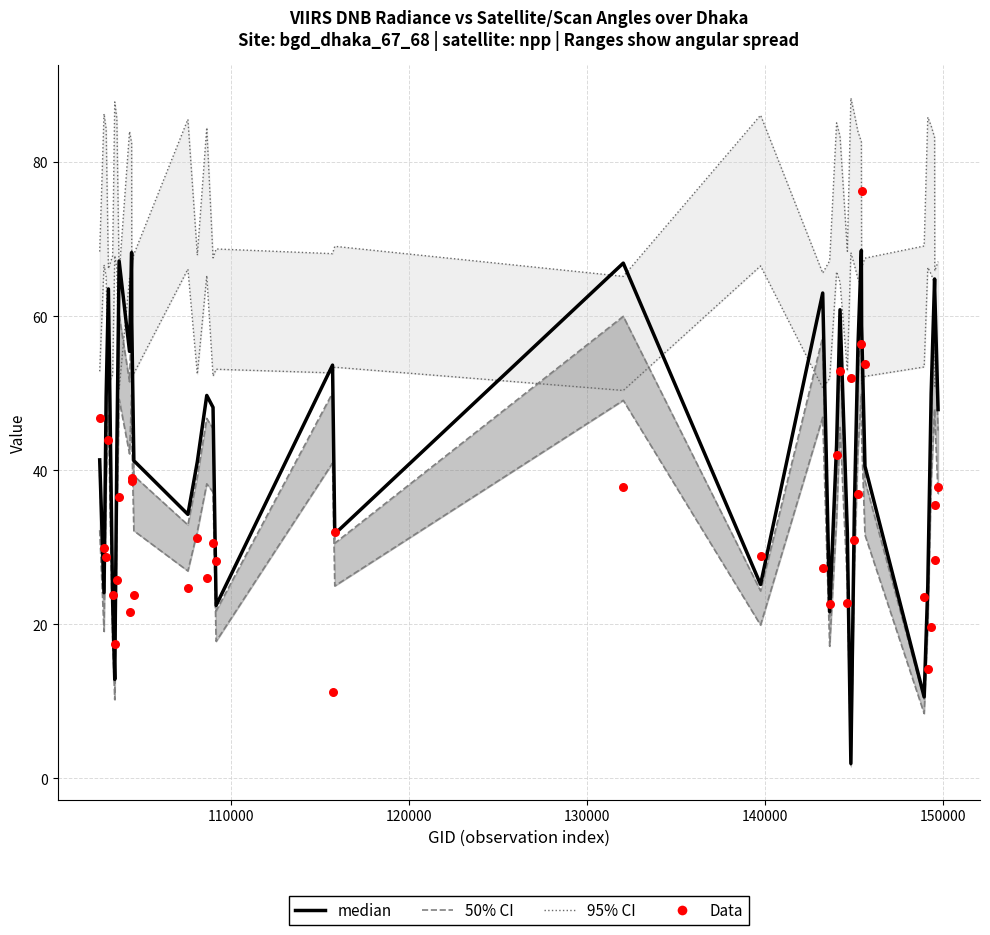

What are all the series names shown in the legend?

median, 50% CI, 95% CI, Data